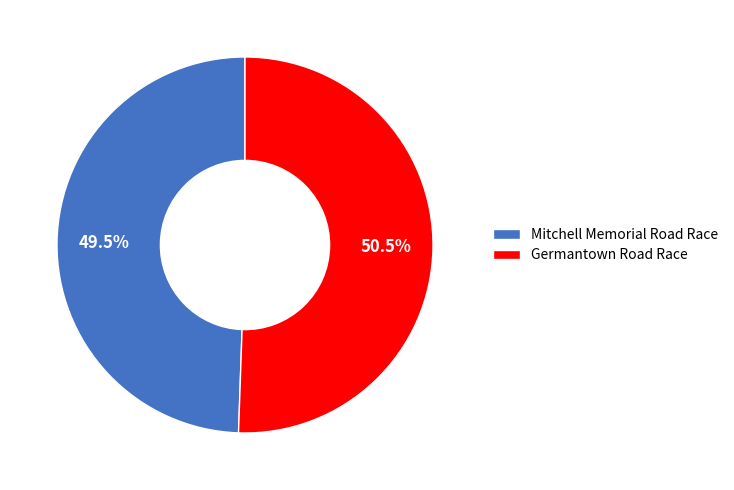

Is the sum of Mitchell Memorial Road Race and Germantown Road Race greater than half?

Yes